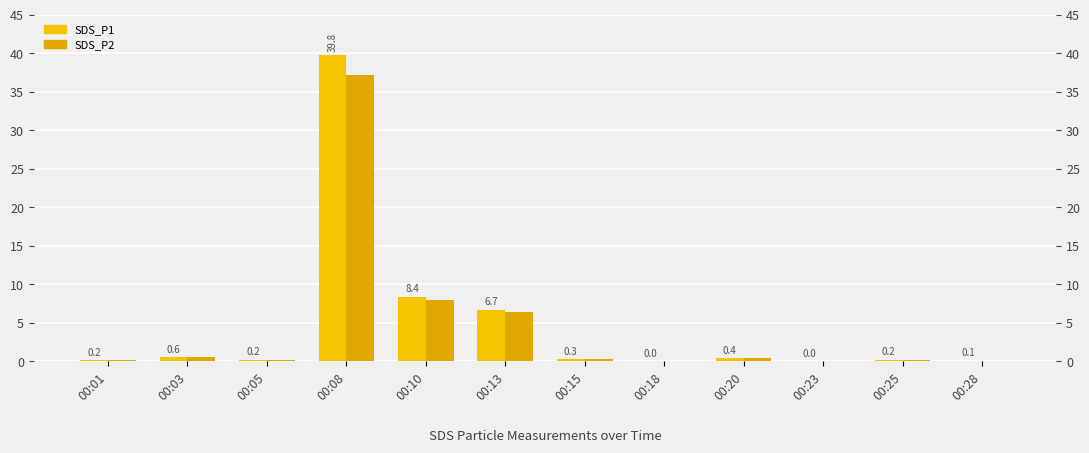

Which series has the widest spread of values?

SDS_P1